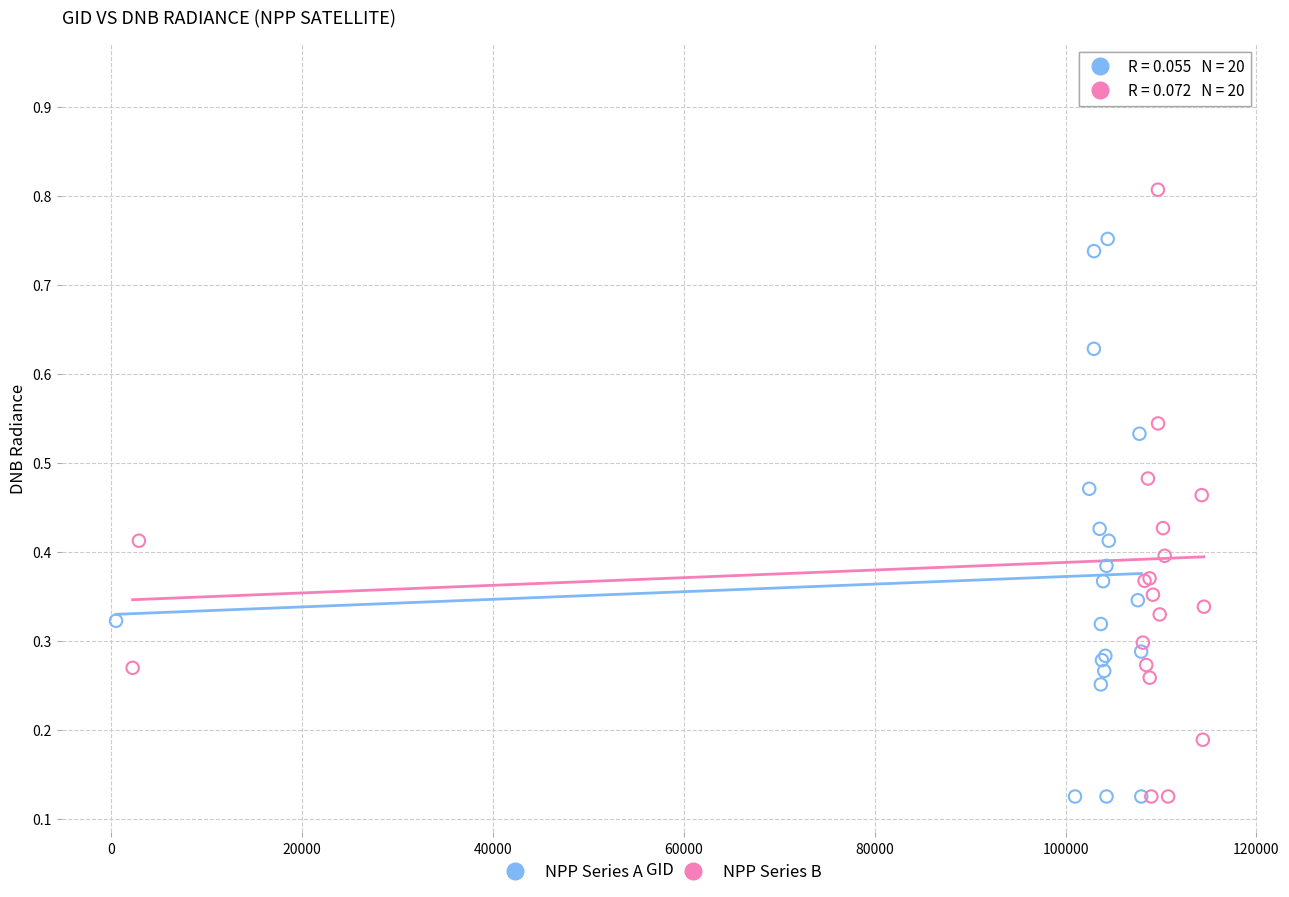

Which series has the largest Y range (max minus min)?

NPP Series B